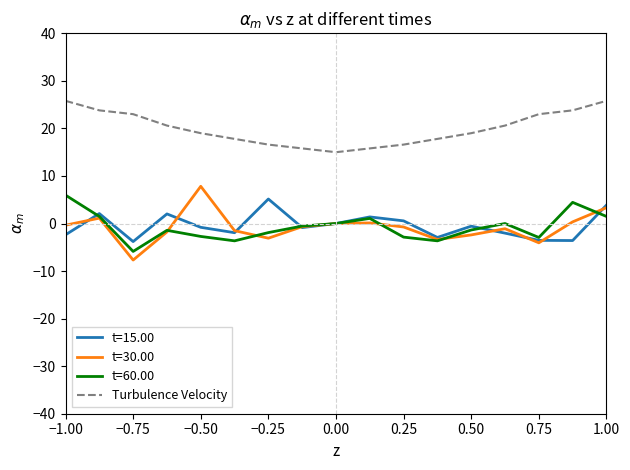

True or false: Turbulence Velocity and t=60.00 cross at least once.

False